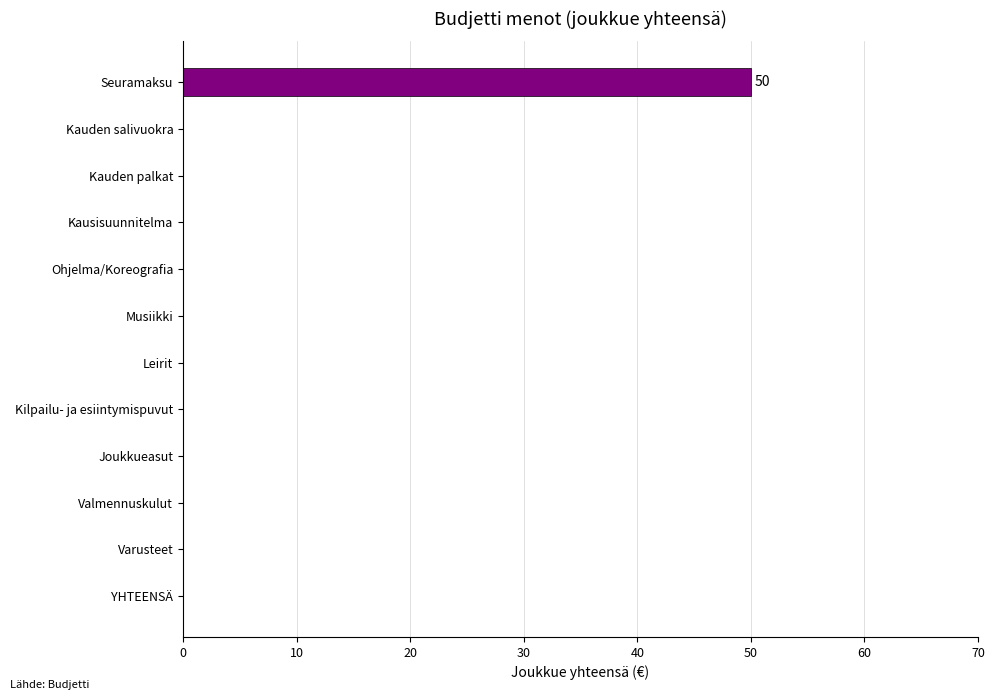

The chart shows a value of 0 at Kauden salivuokra. True or false?

True